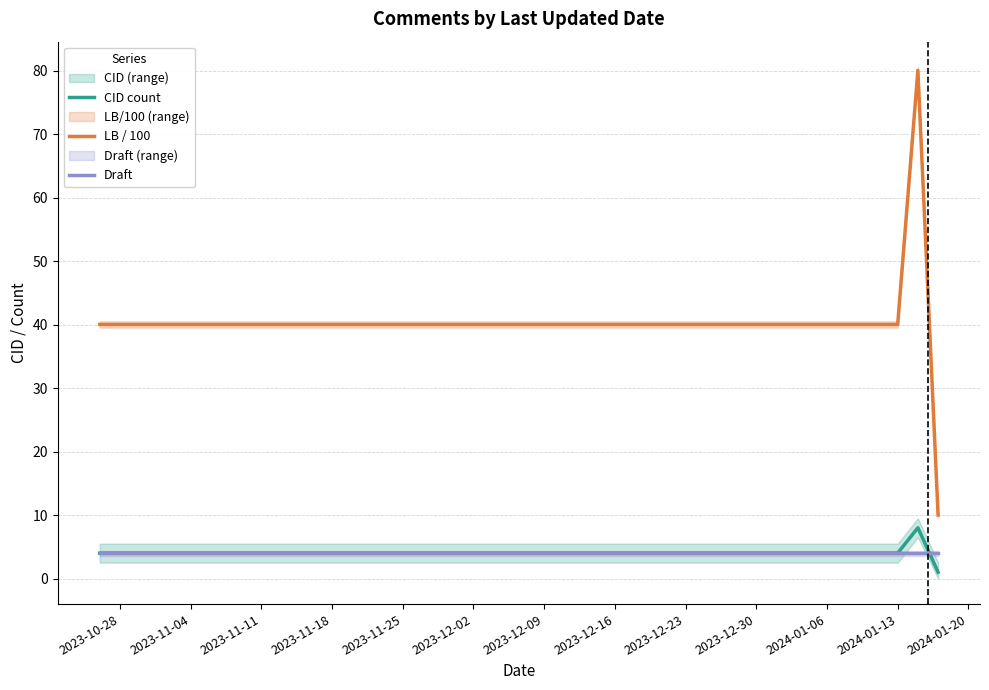

How many distinct data groups are displayed?

3